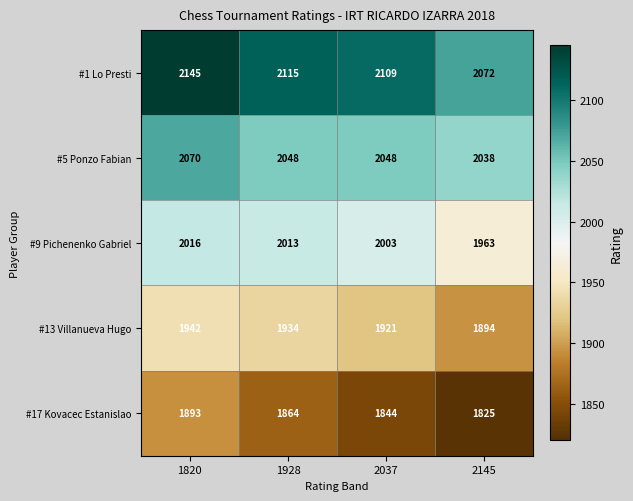

Which series has the largest range (max minus min)?

#1 Lo Presti